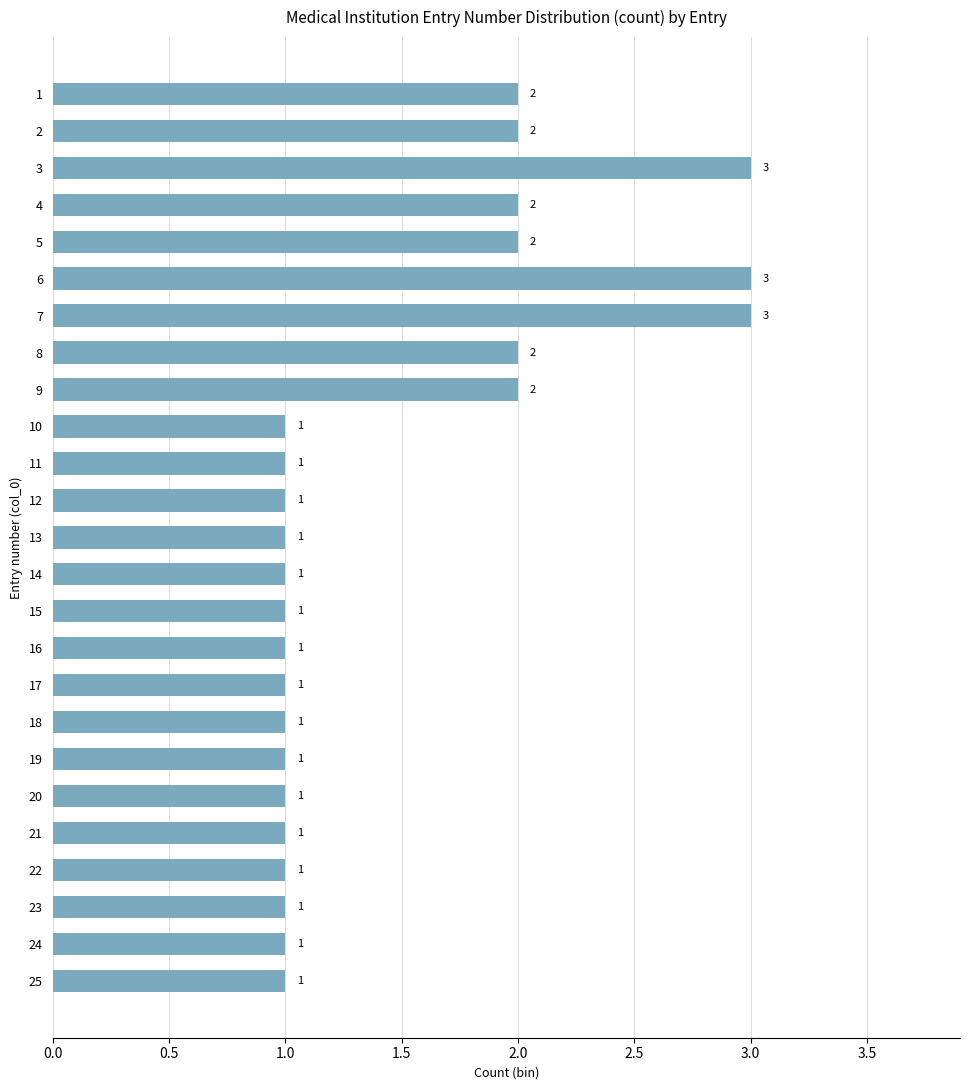

Reading top to bottom, extract all data points from this chart.

1=2	2=2	3=3	4=2	5=2	6=3	7=3	8=2	9=2	10=1	11=1	12=1	13=1	14=1	15=1	16=1	17=1	18=1	19=1	20=1	21=1	22=1	23=1	24=1	25=1